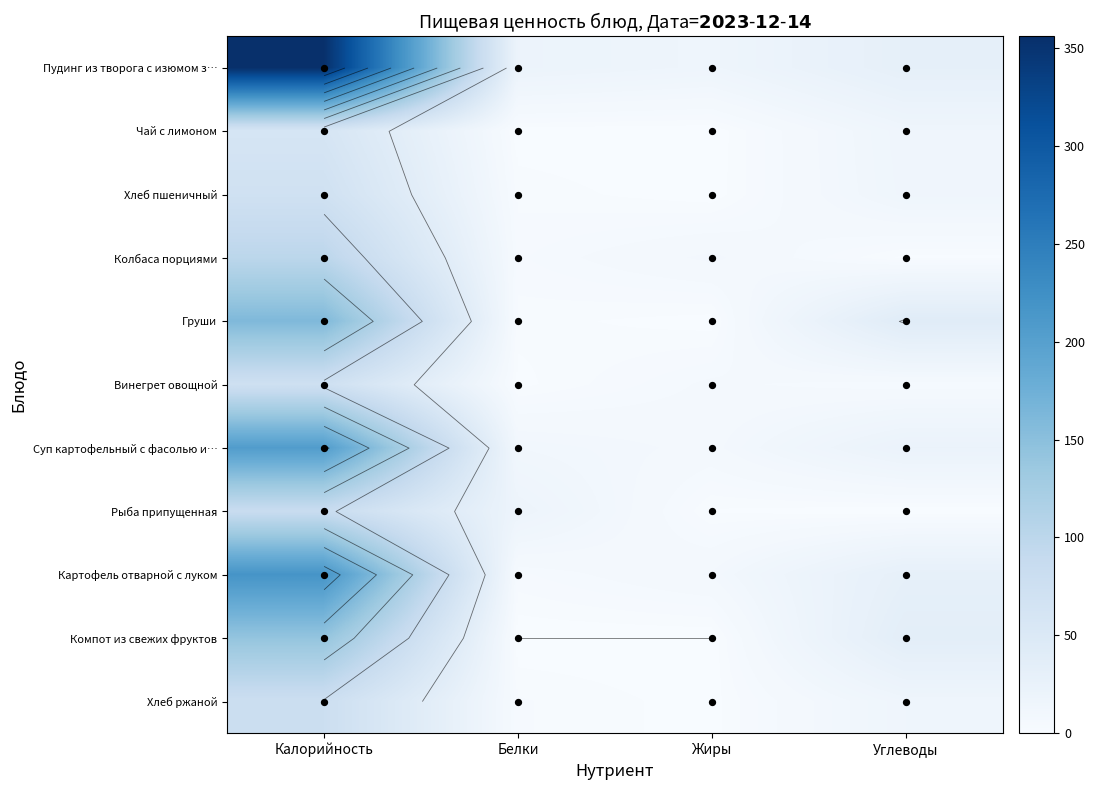

Between Калорийность and Углеводы, which series saw the biggest shift?

Пудинг из творога с изюмом з…